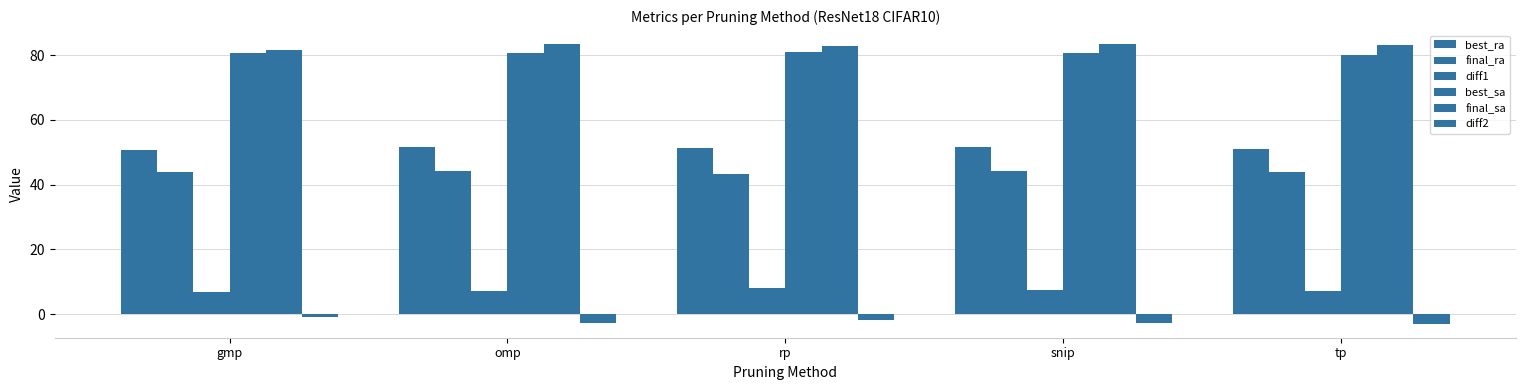

How many bars are there in each group?

6